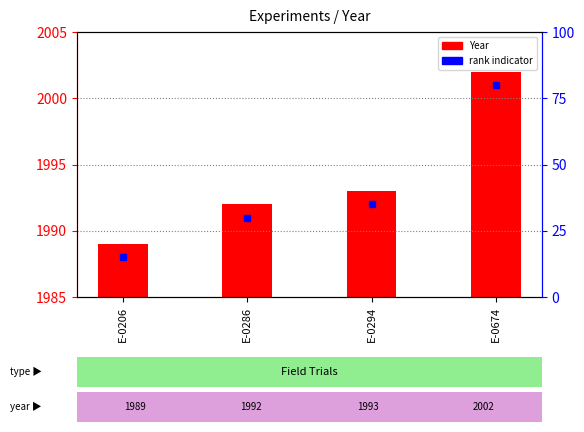

Are the bars grouped side by side (vs. stacked)?

No